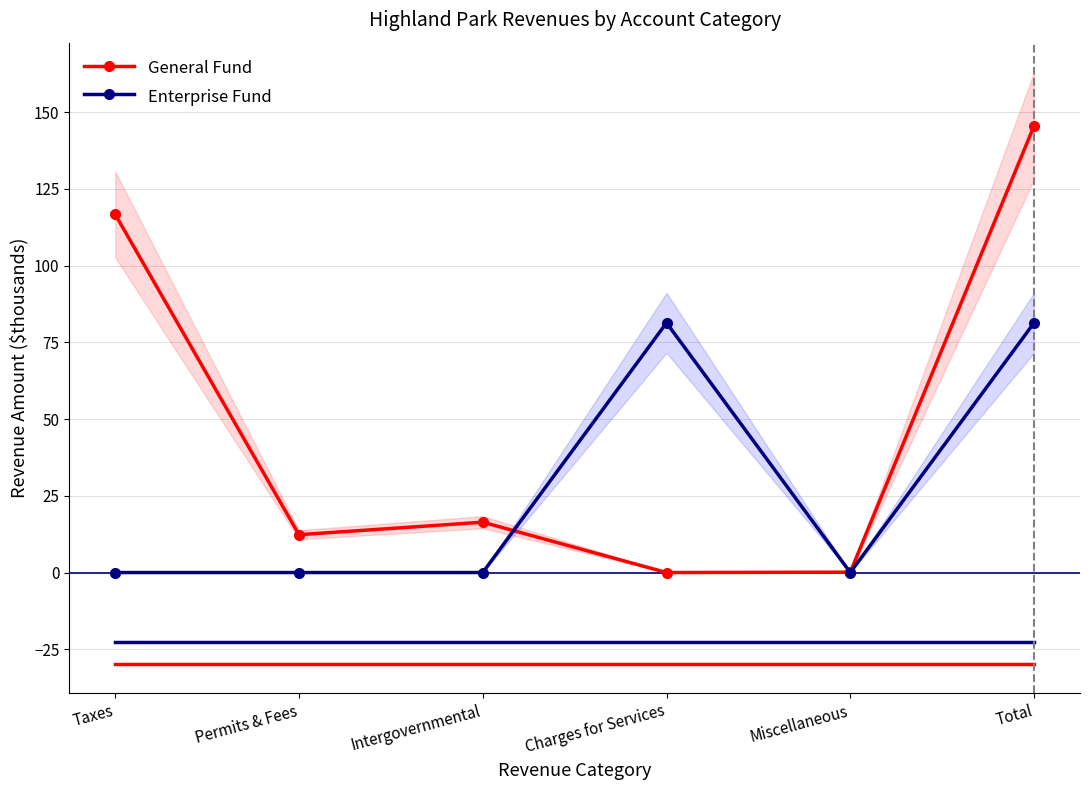

List the series in order of their peak value, highest first.

General Fund, Enterprise Fund